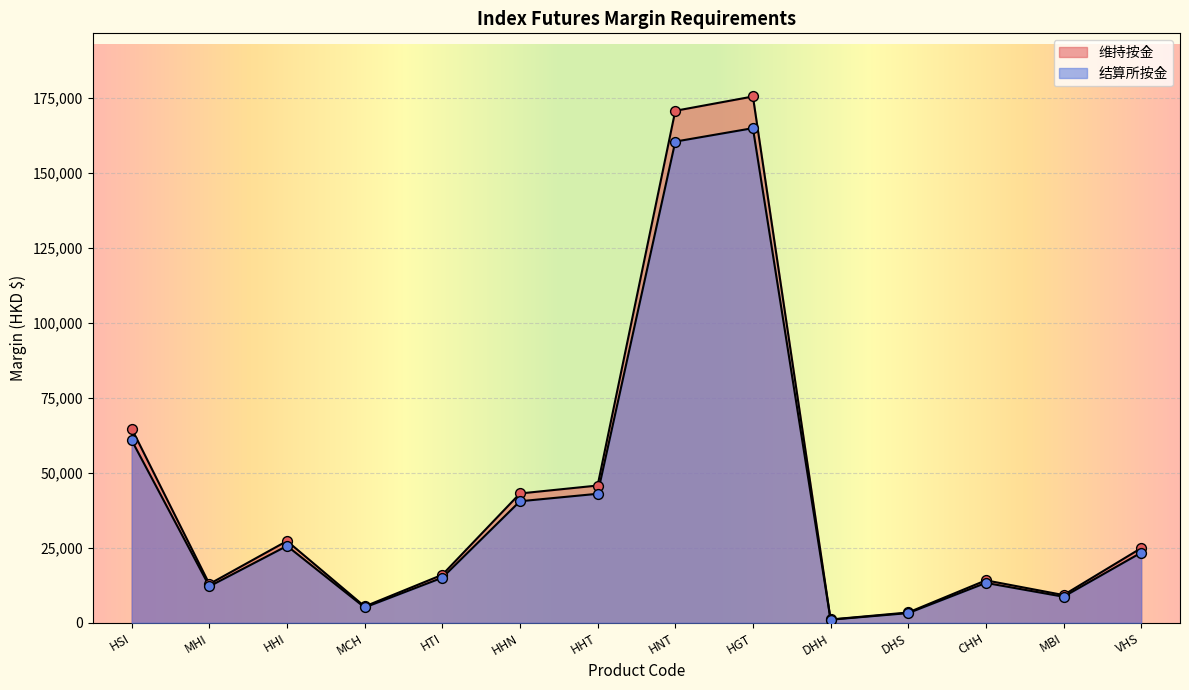

Which series reaches the maximum Y coordinate?

维持按金